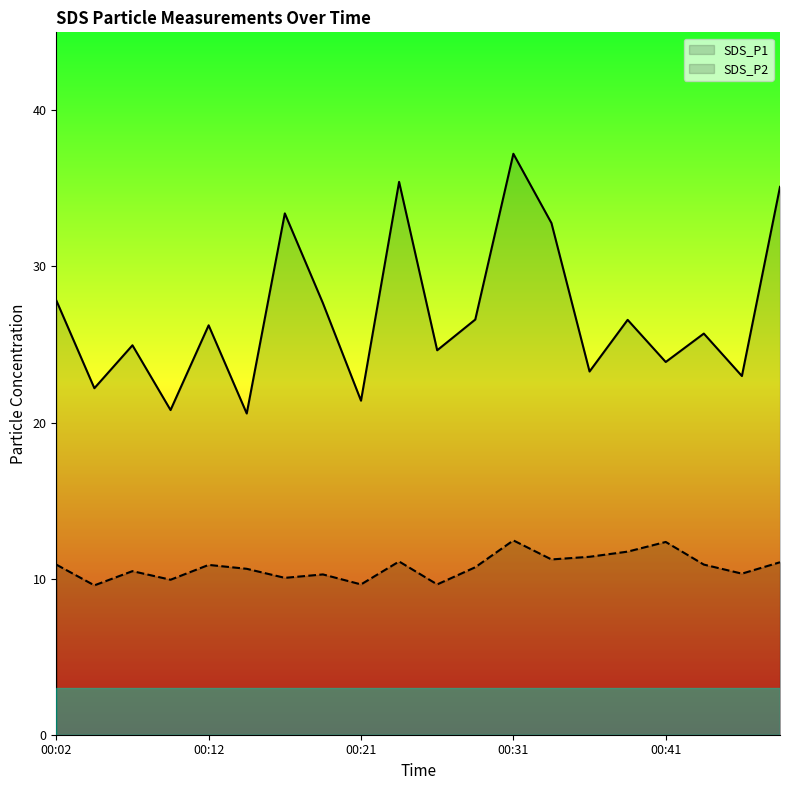

The value of SDS_P1 at 5 is 36.0. True or false?

False